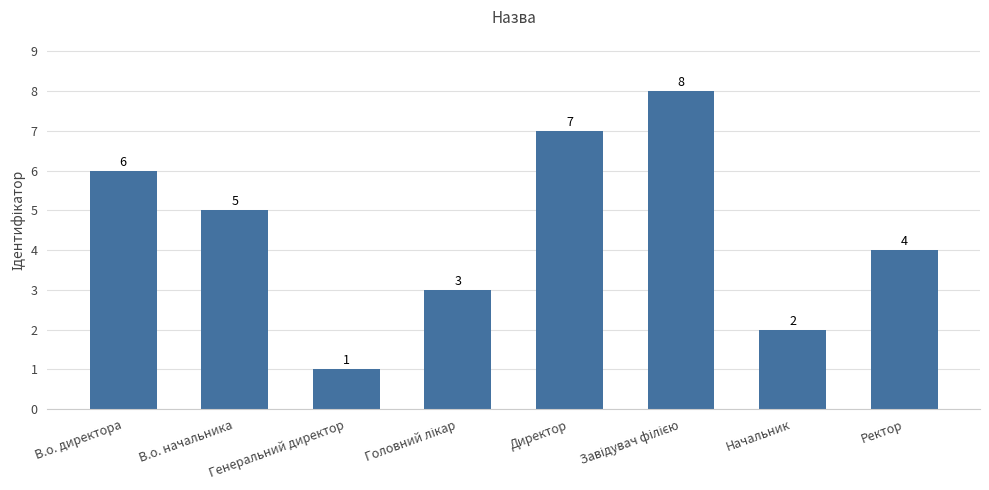

How many bars are there in total?

8